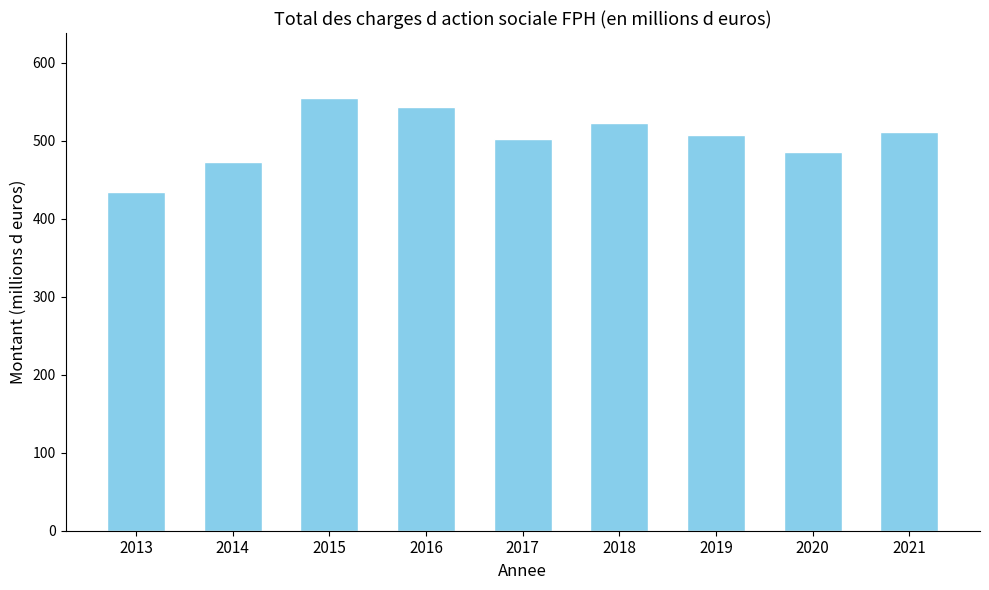

Reading left to right, extract all data points from this chart.

2013=434.7	2014=472.5	2015=554.8	2016=543.7	2017=502.4	2018=522.2	2019=507.5	2020=486.0	2021=511.6